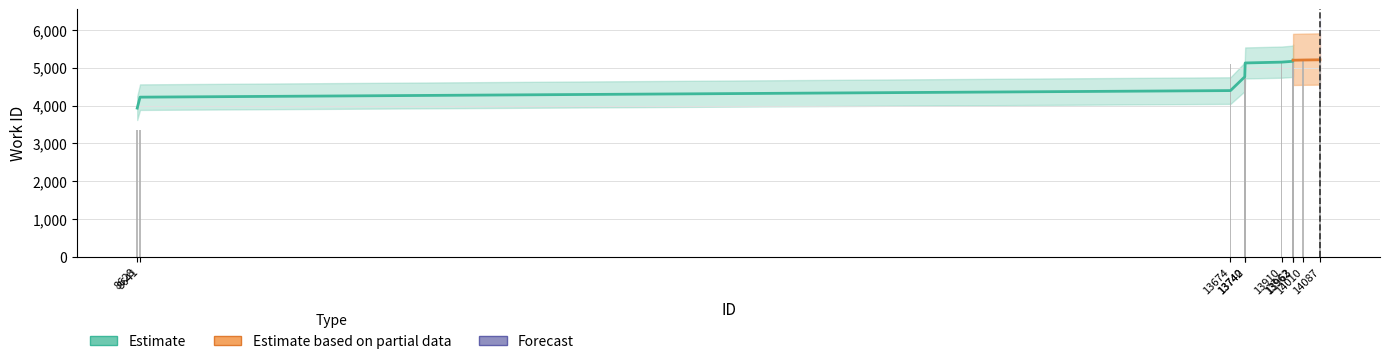

Reading left to right, what are all the values shown in this chart?

8628=3355	8641=3355	13674=5084	13740=5088	13742=5088	13910=5175	13962=5183	13963=5192	14010=5199	14087=5231